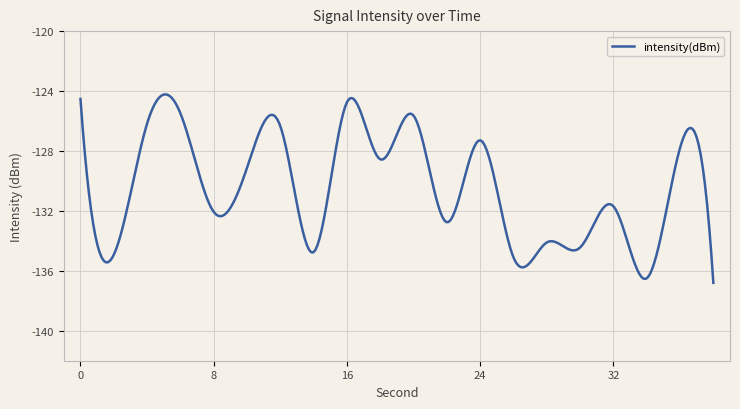

What is the minimum value shown in the chart?

-136.8